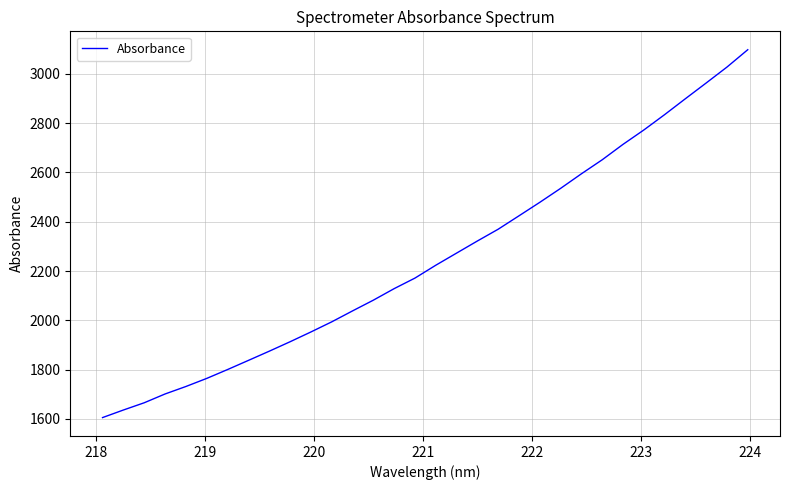

What is the difference between the maximum and minimum values?

1491.9